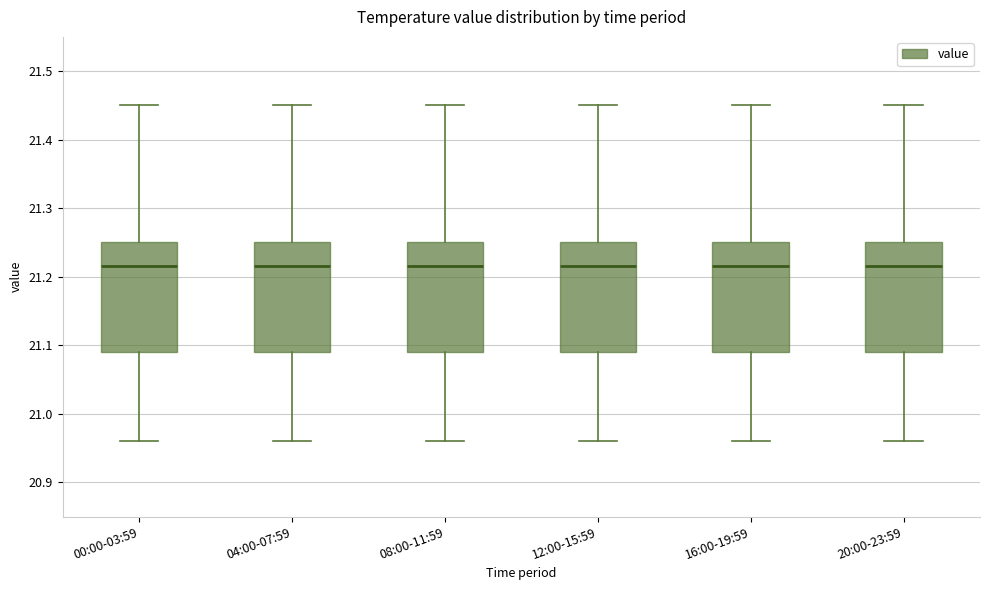

Where does the upper whisker of the box for 12:00-15:59 end on the y-axis? The values are not printed on the chart, so give them approximately, as read against the axis.

21.45